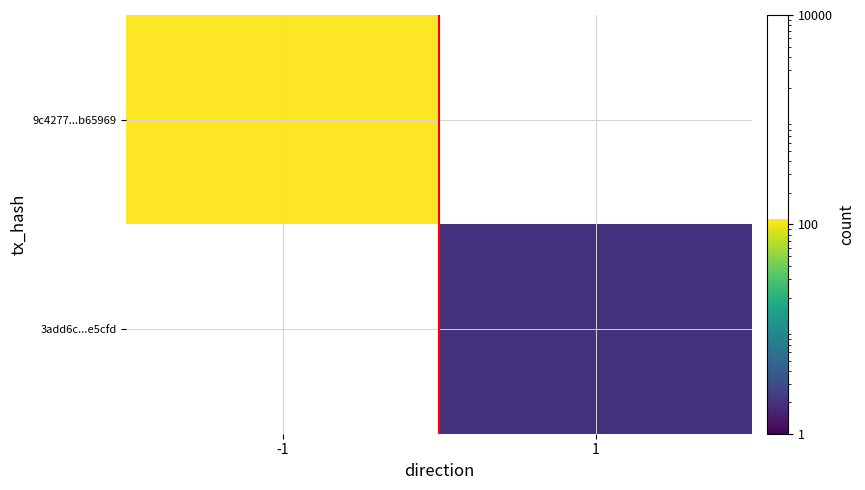

At which label is 9c4277...b65969 closest to 113?

-1